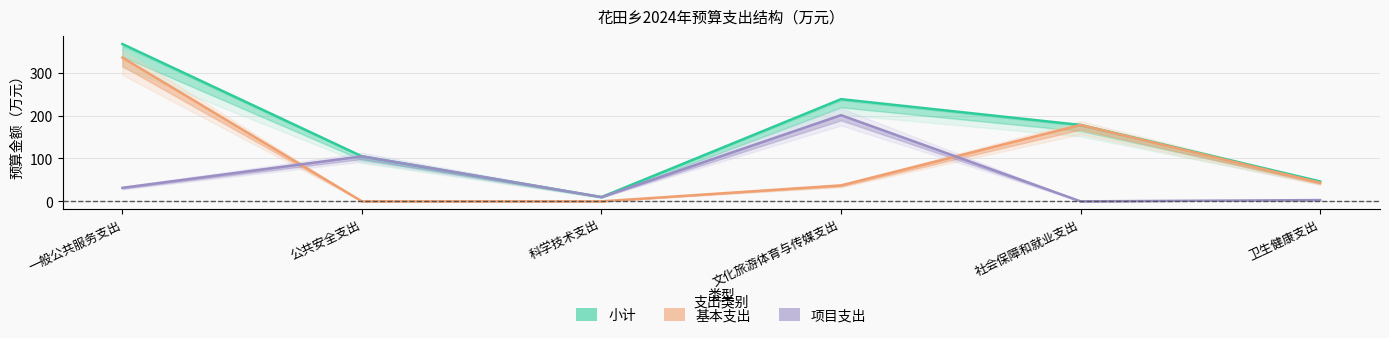

Rank the series at 公共安全支出 from highest to lowest value.

小计, 项目支出, 基本支出